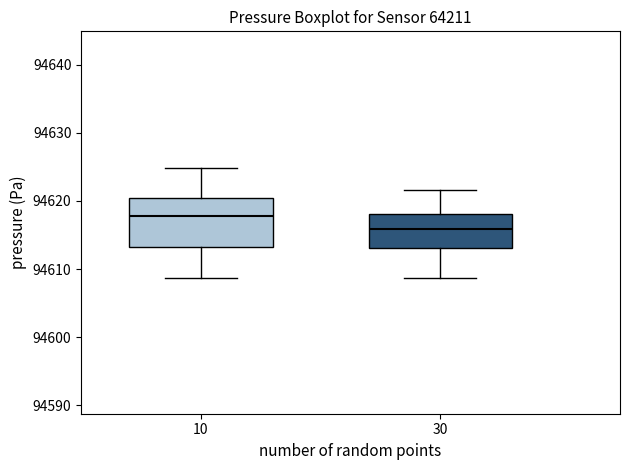

Which box is the tallest, from its lower edge to its upper edge?

10